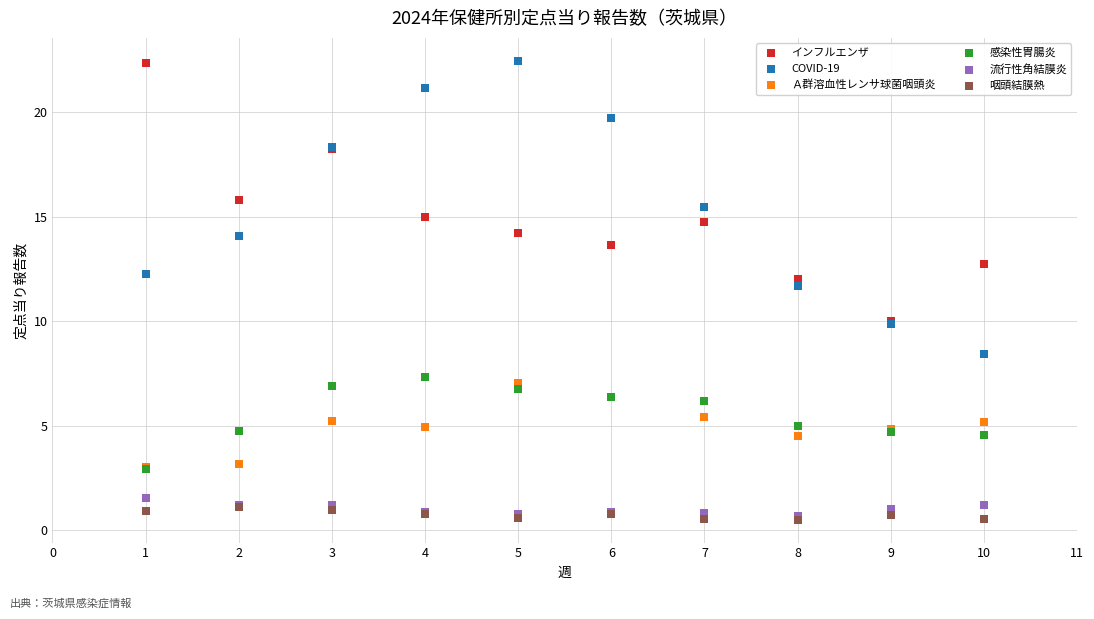

Across all series, what Y value is closest to 11?

11.7